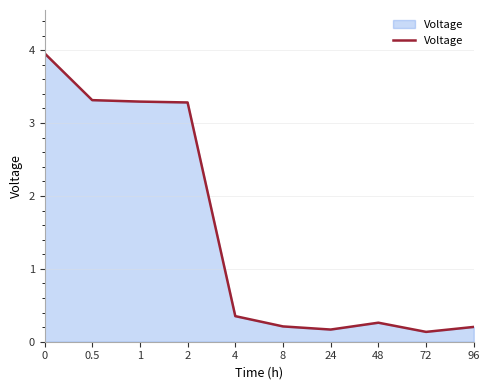

What is the minimum value shown in the chart?

0.1